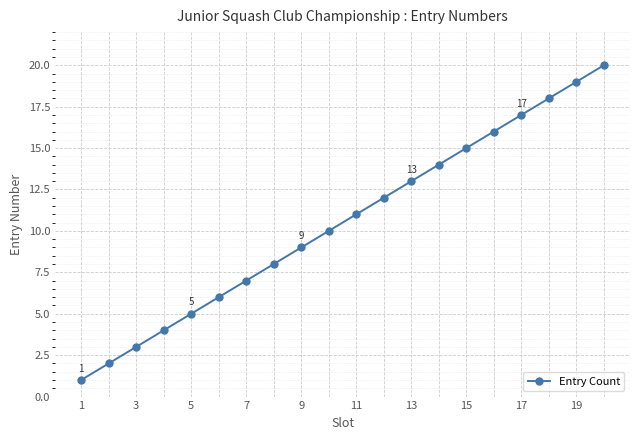

True or false: the data has more than 2 interior local peaks.

False